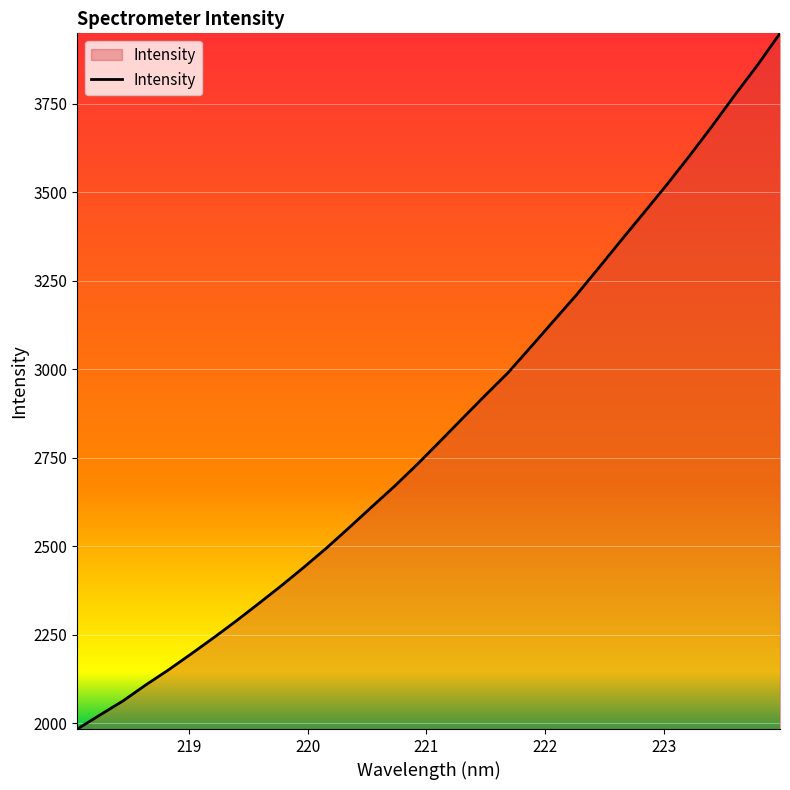

What is the difference between the maximum and minimum values?

1966.3